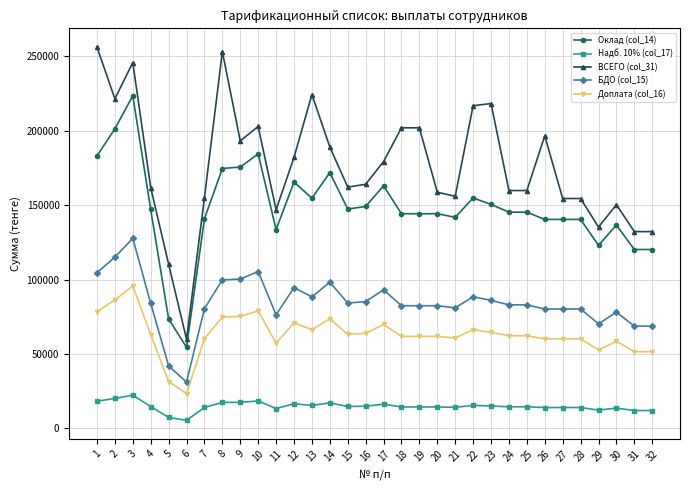

Where is the first local minimum for Оклад (col_14)?

6